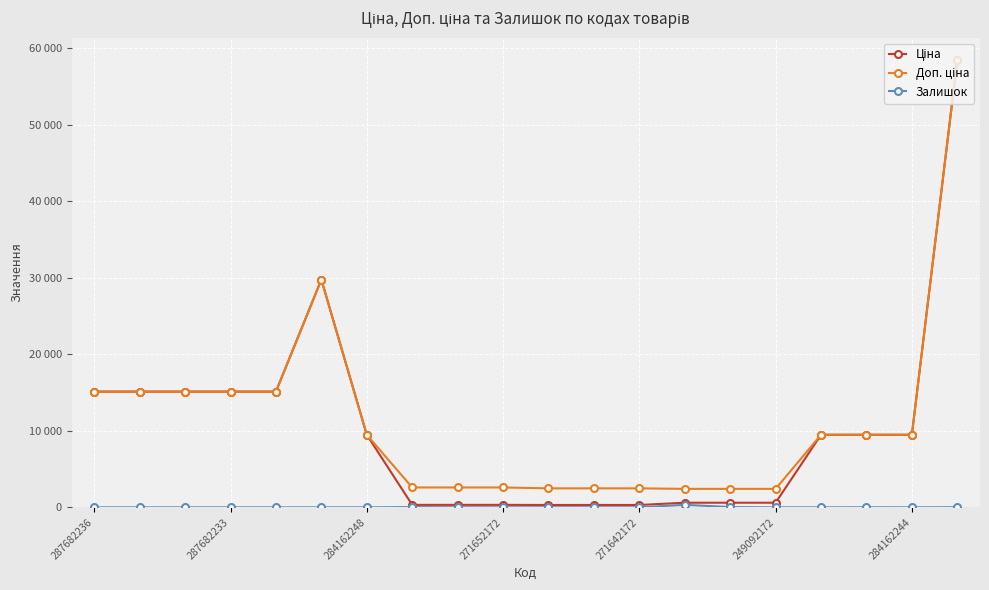

Which series has the widest spread of values?

Ціна